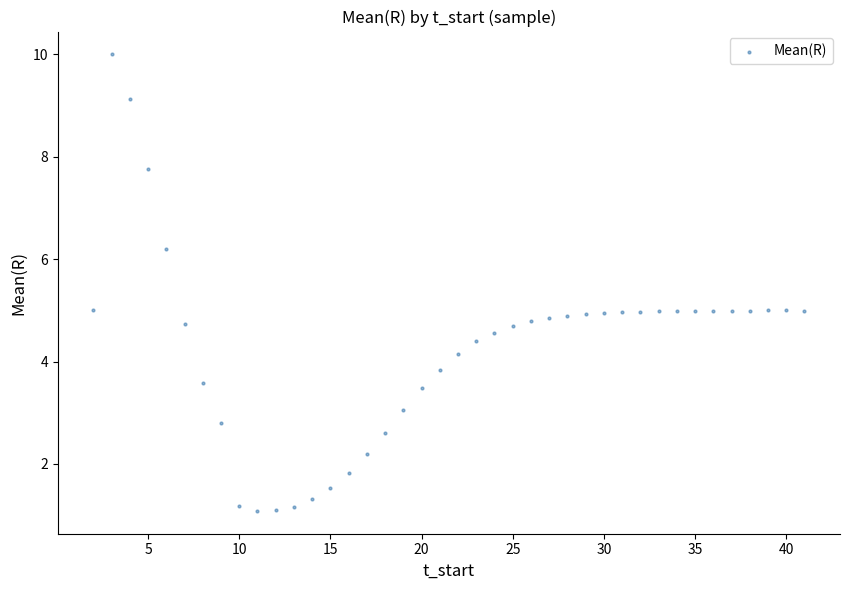

What is the range of X values (max minus min)?

39.0